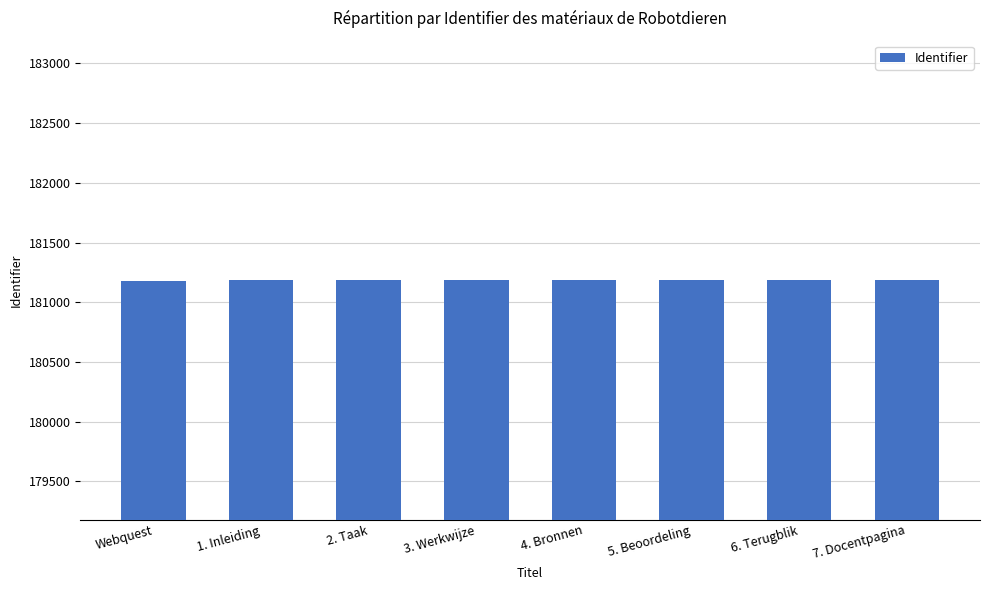

What is the minimum value shown in the chart?

181181